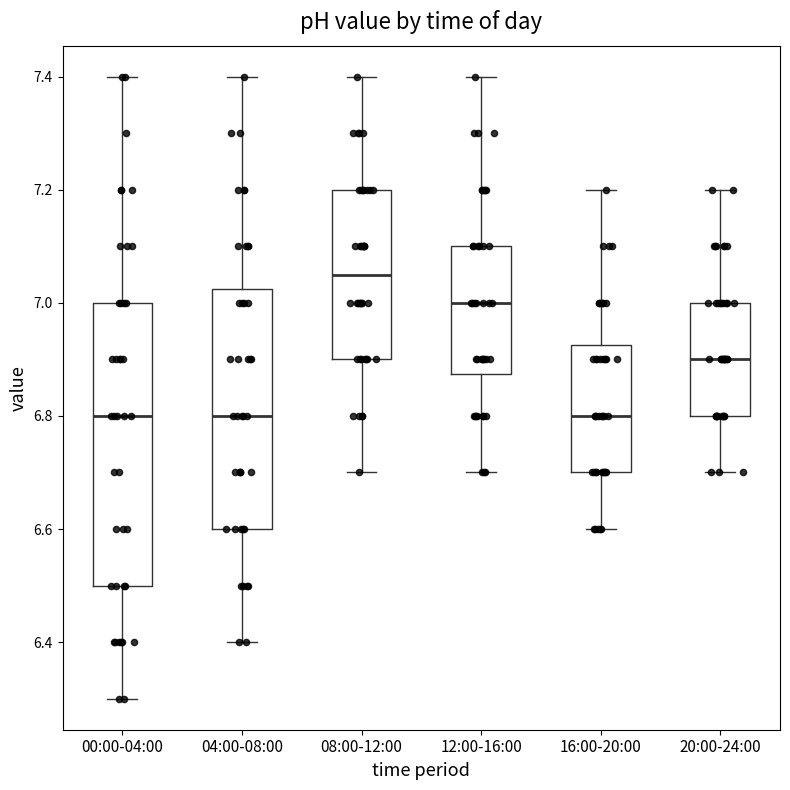

Which box's median line is the highest?

08:00-12:00